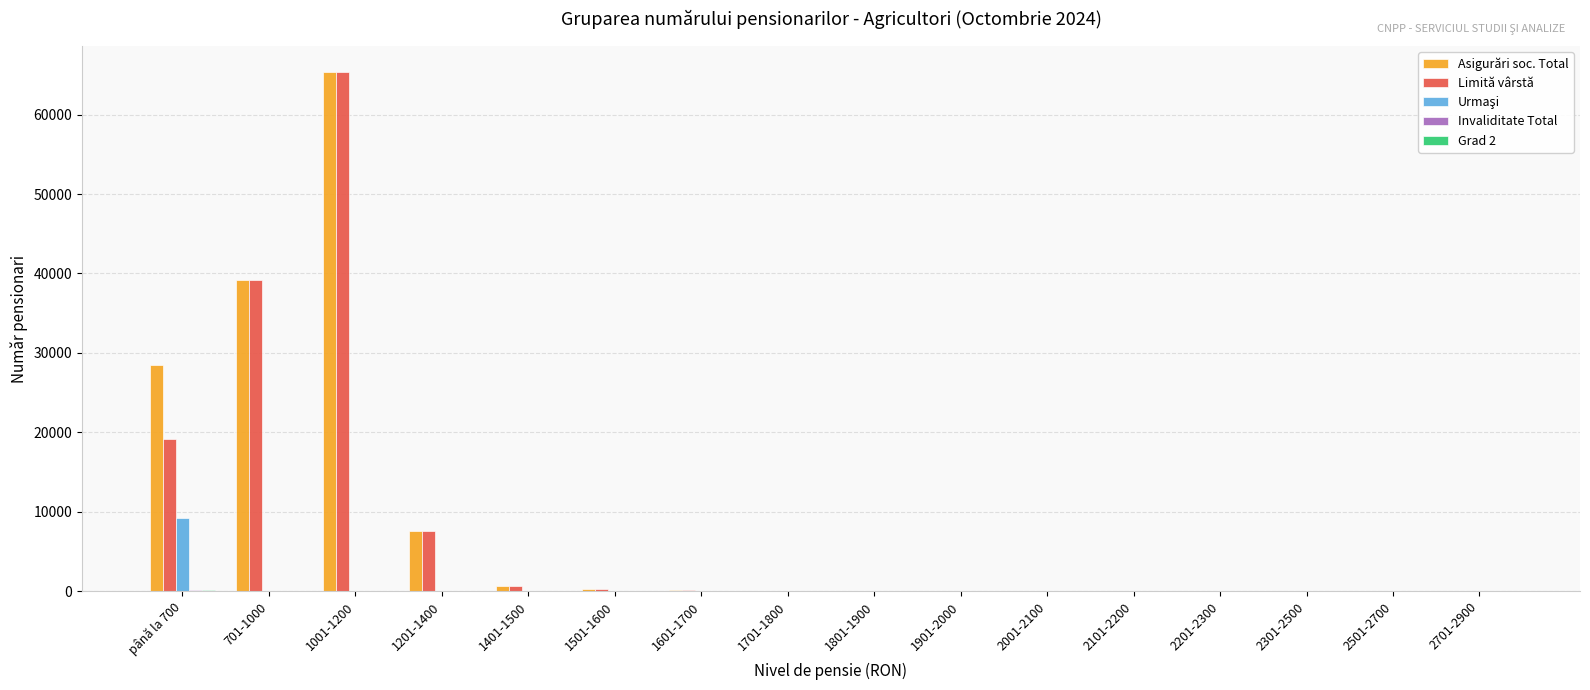

What is the approximate value of Limită vârstă at până la 700?

19140